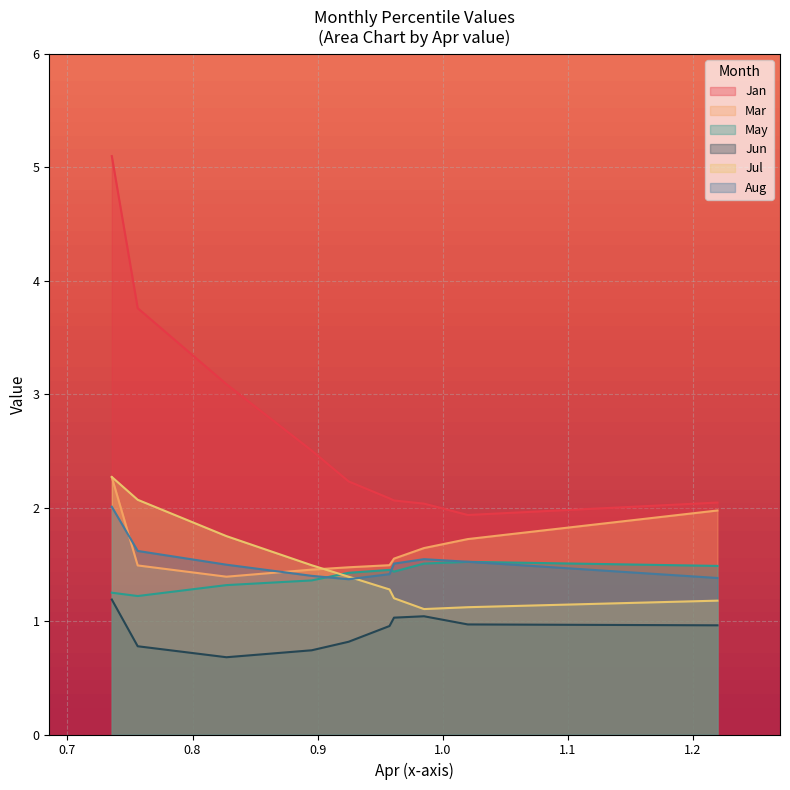

What value does the Jul series have at pct75?

1.1